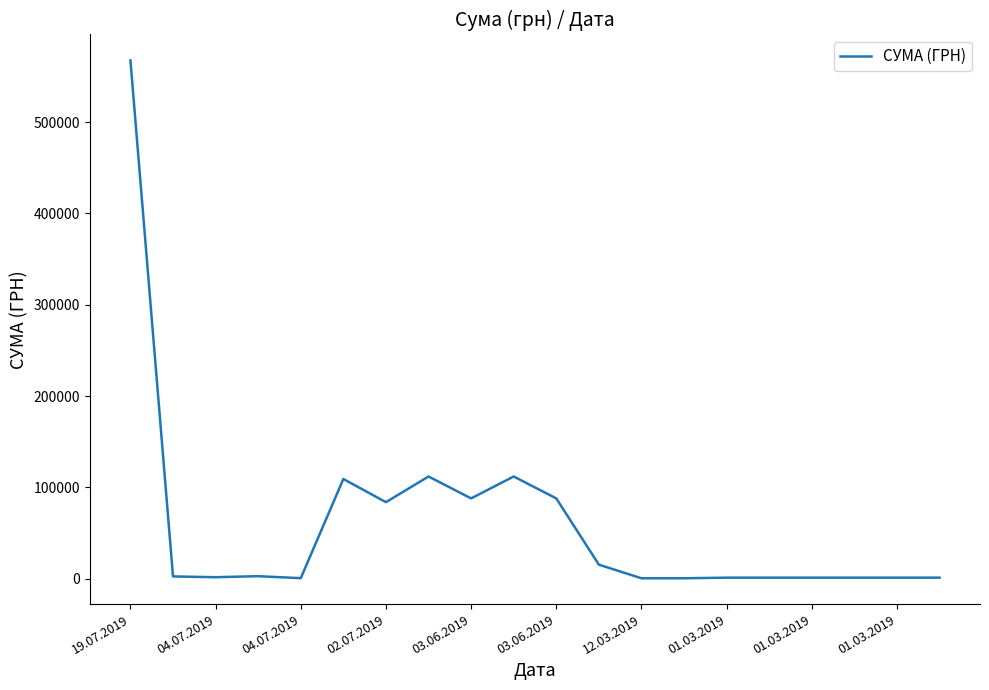

What is the label of the 13th point from the right?

01.03.2019